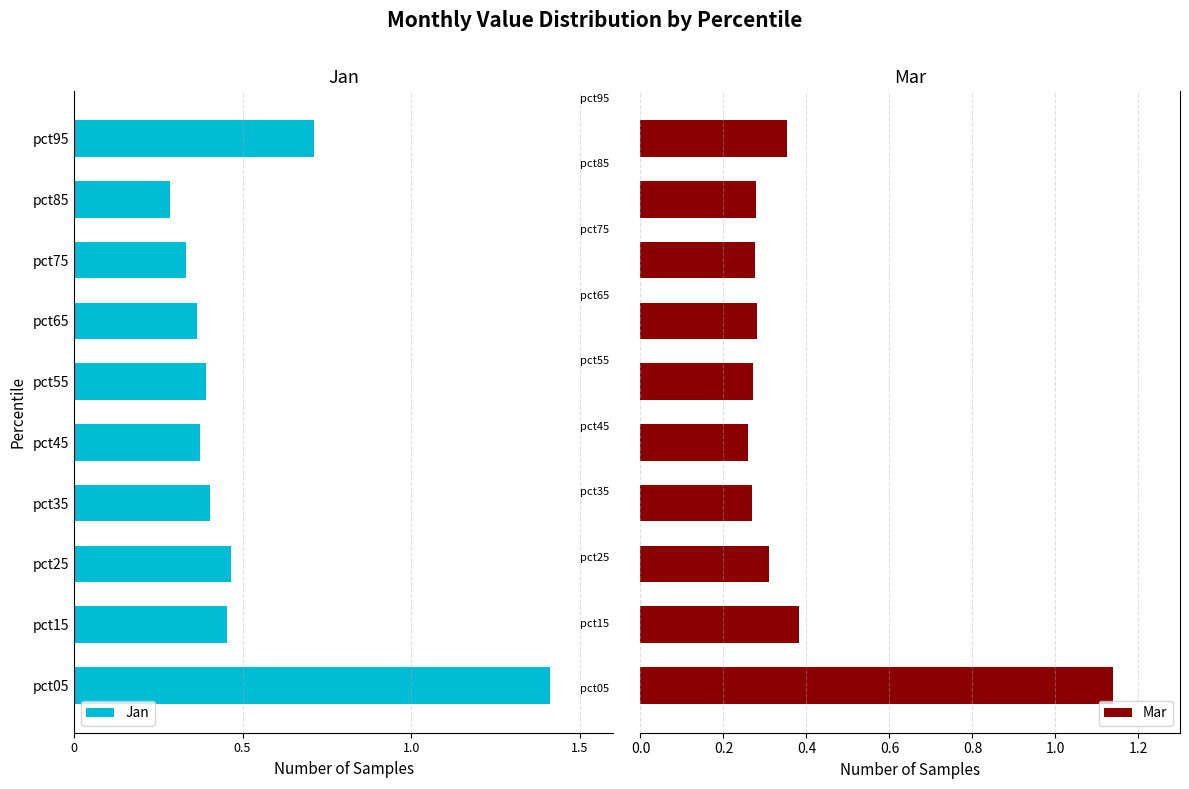

Count the number of categories in the chart.

10